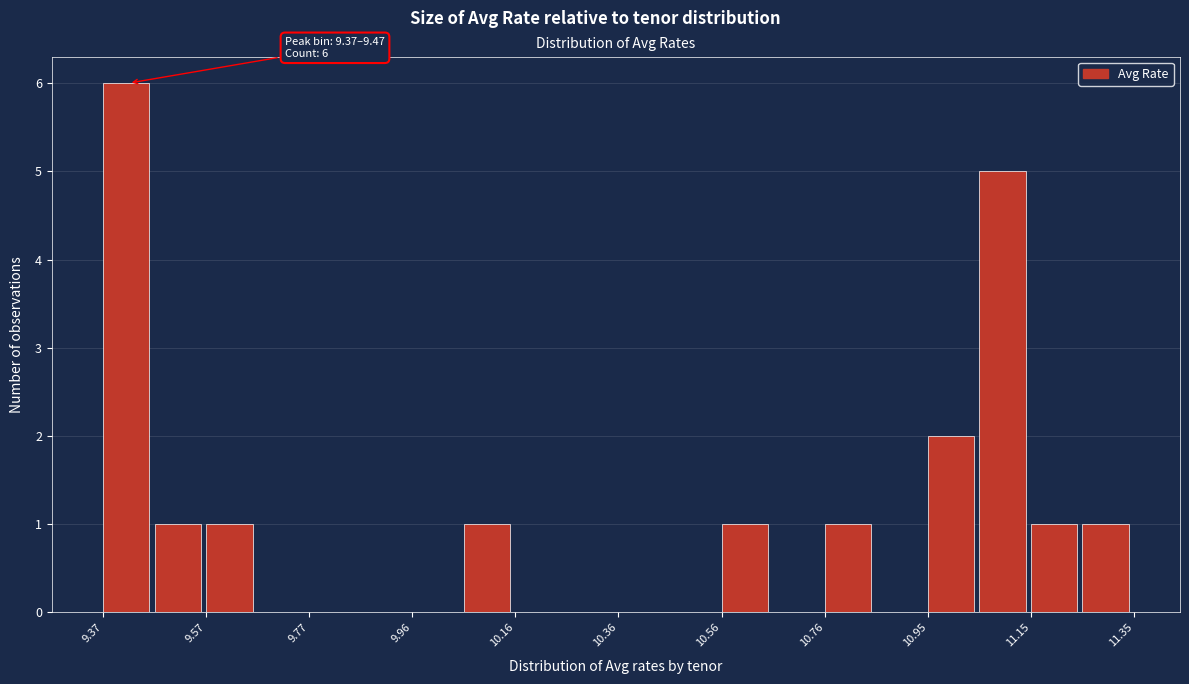

Over which range of the x-axis is the bar tallest?

9.38 to 9.46